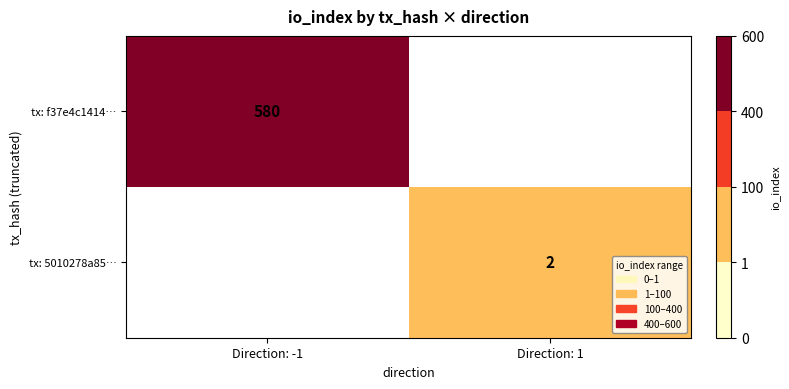

The value of tx: 5010278a85… at Direction: 1 is 3. True or false?

False